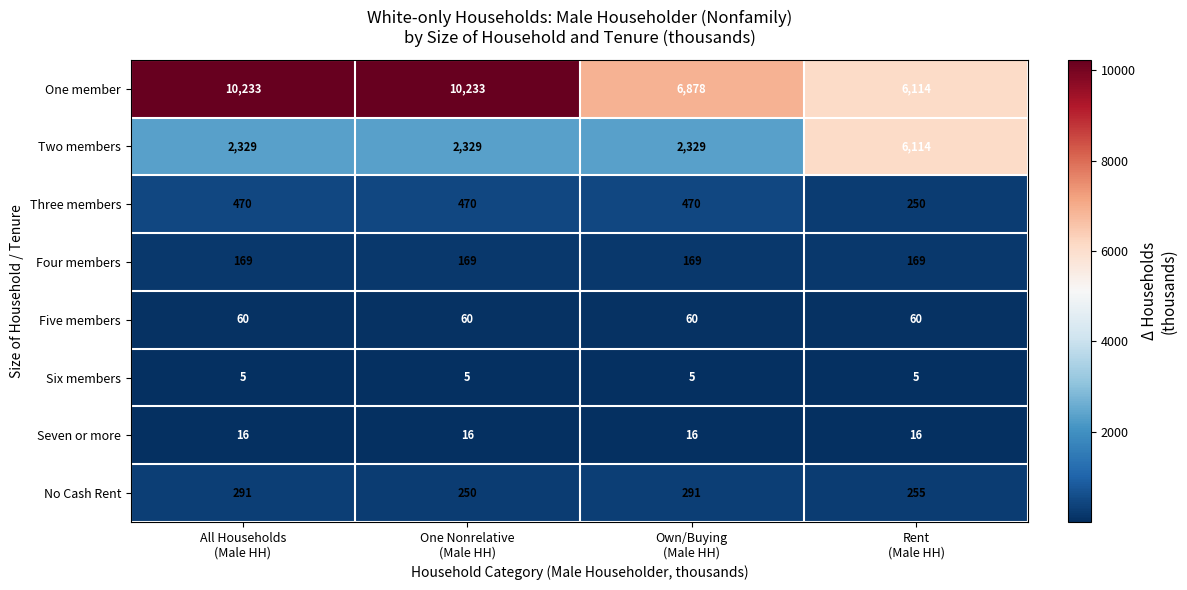

What is the greatest value displayed?

10233